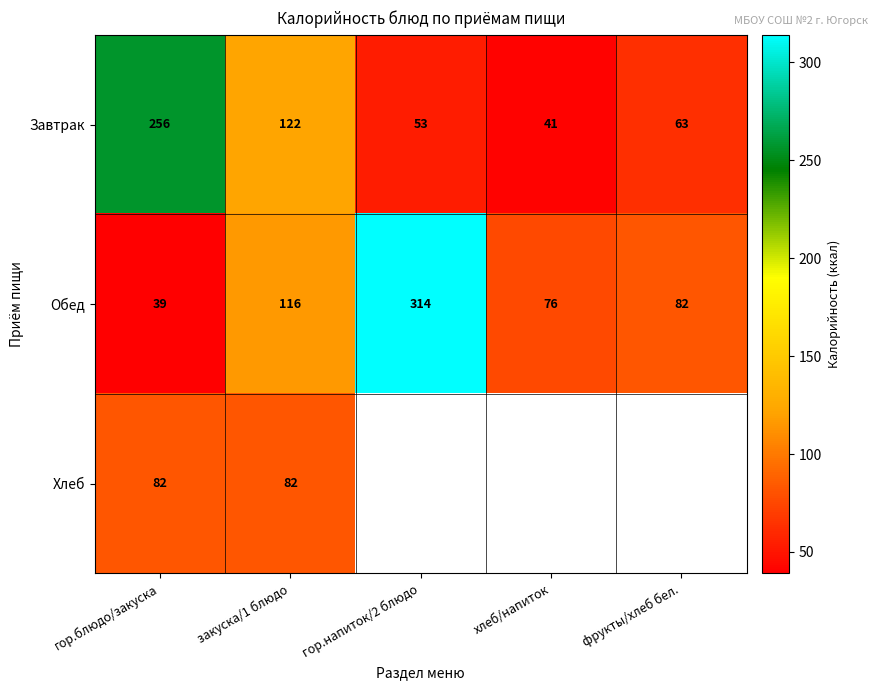

True or false: Завтрак has a value of 122 at закуска/1 блюдо.

True